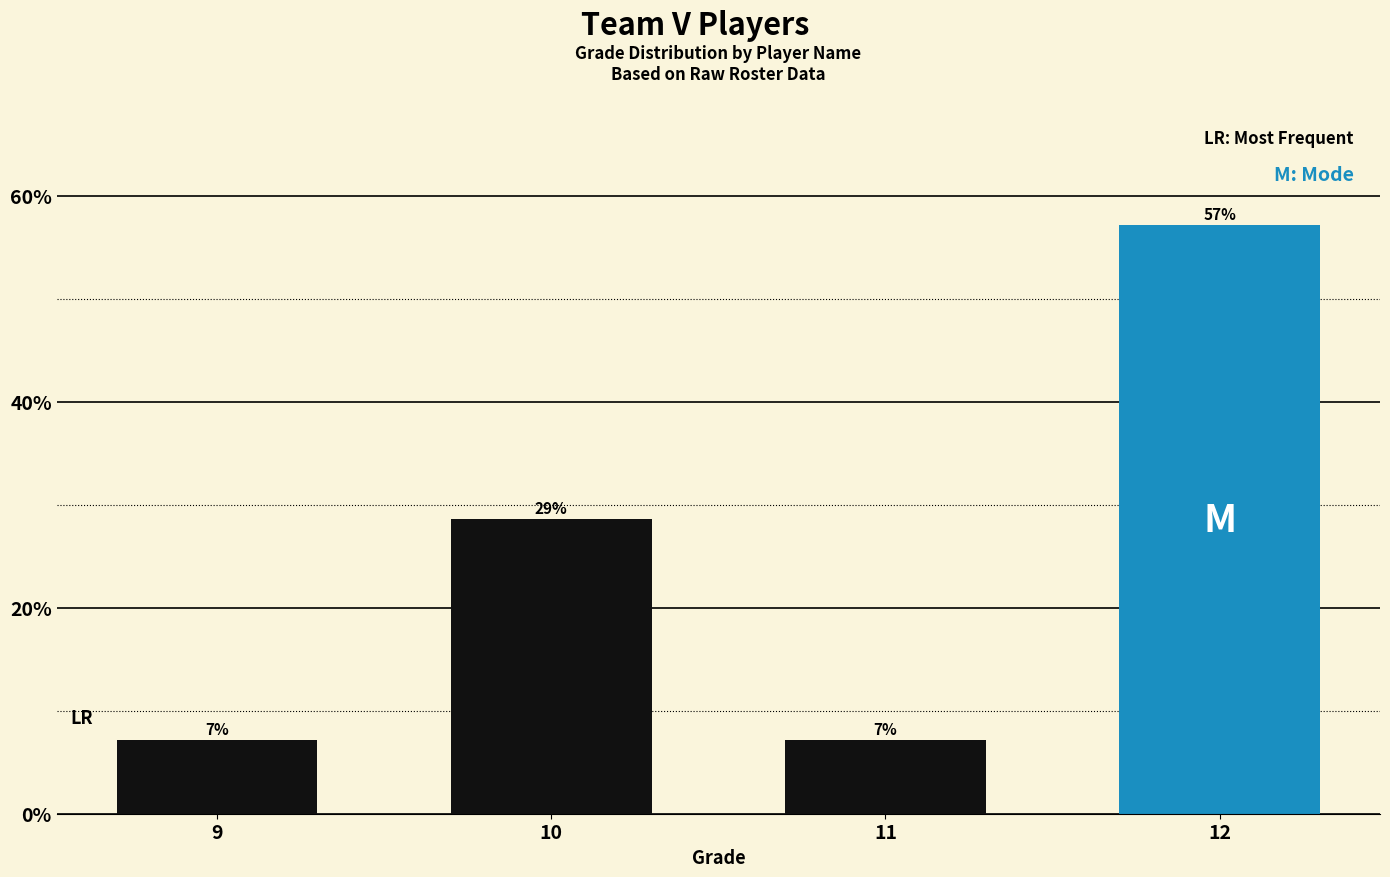

Which has a higher value, 10 or 12?

12